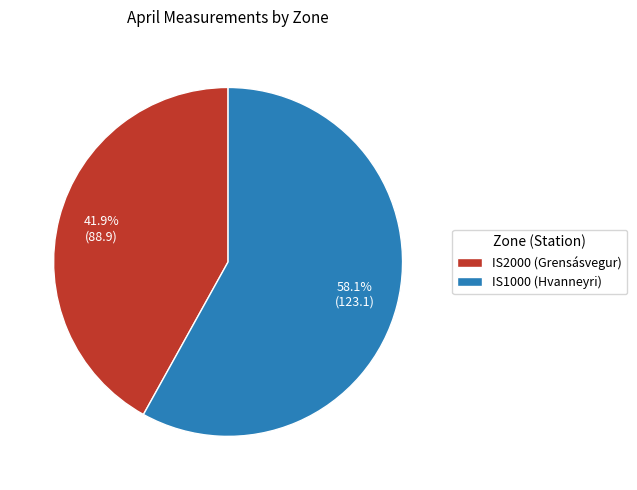

Does IS1000 (Hvanneyri) represent more than half of the total?

Yes